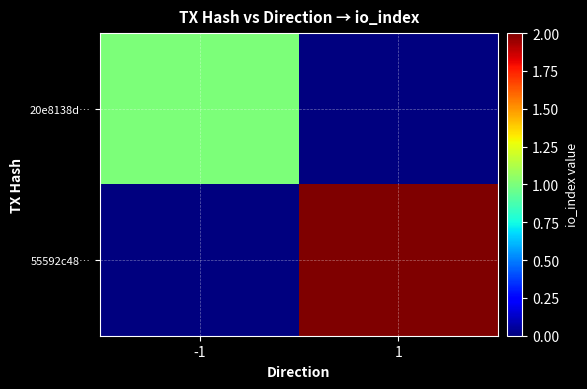

Count the number of categories in the chart.

2